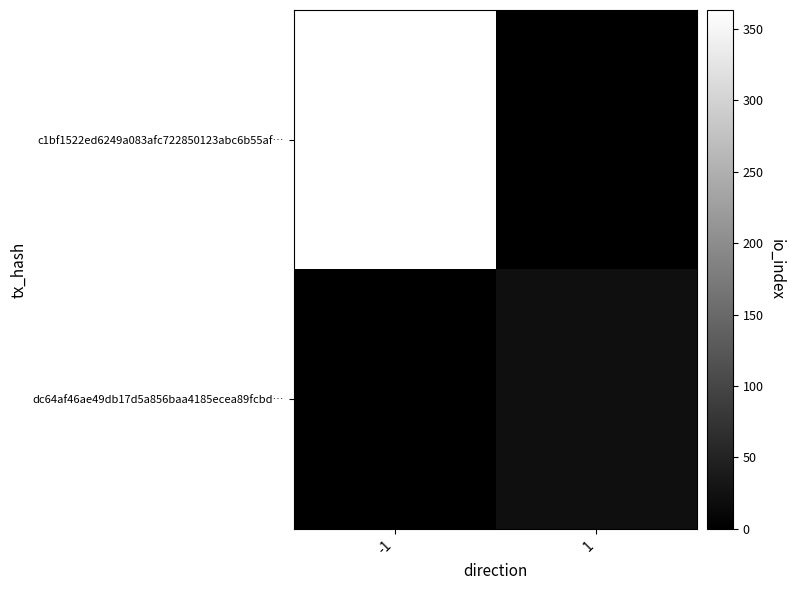

At which category does the chart reach its peak across all series?

-1